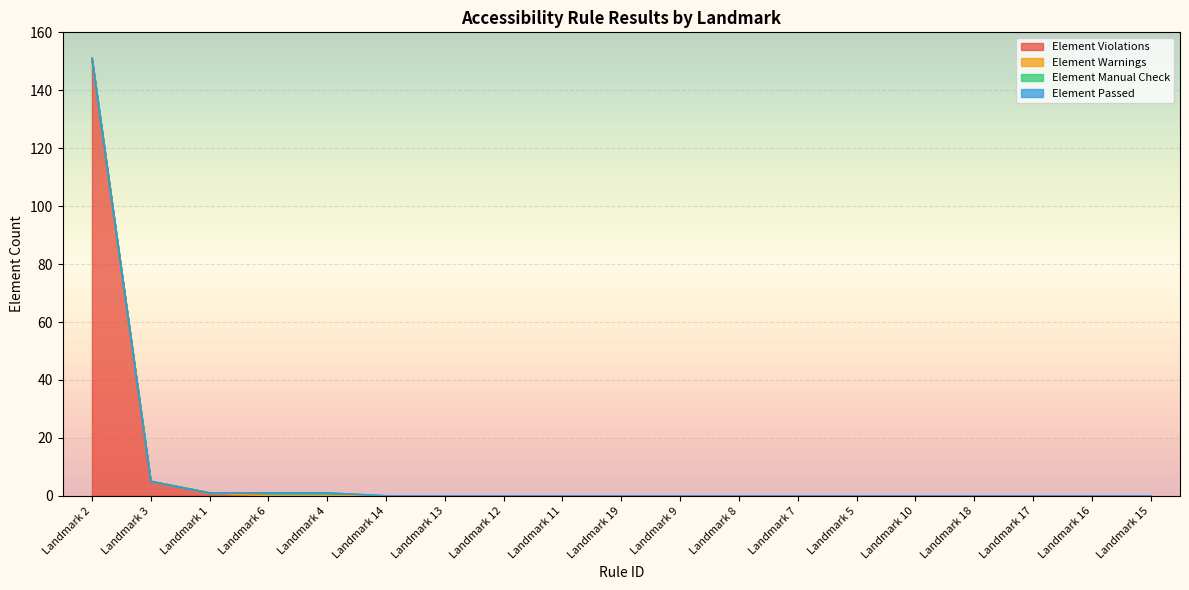

How many data points in Element Violations are above 0?

3